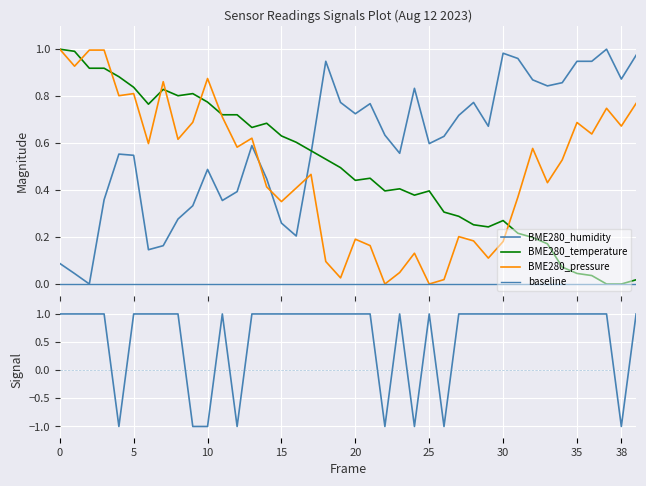

What is the difference between the highest and lowest values at 28?

0.8